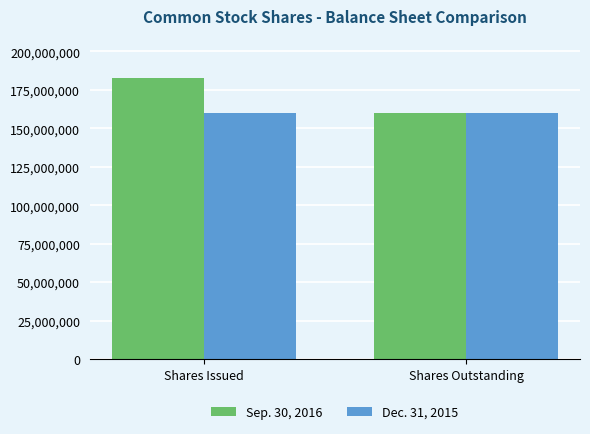

Reading left to right, what are all the values shown in this chart?

Sep. 30, 2016: 182543252	159917711
Dec. 31, 2015: 159917711	159917711